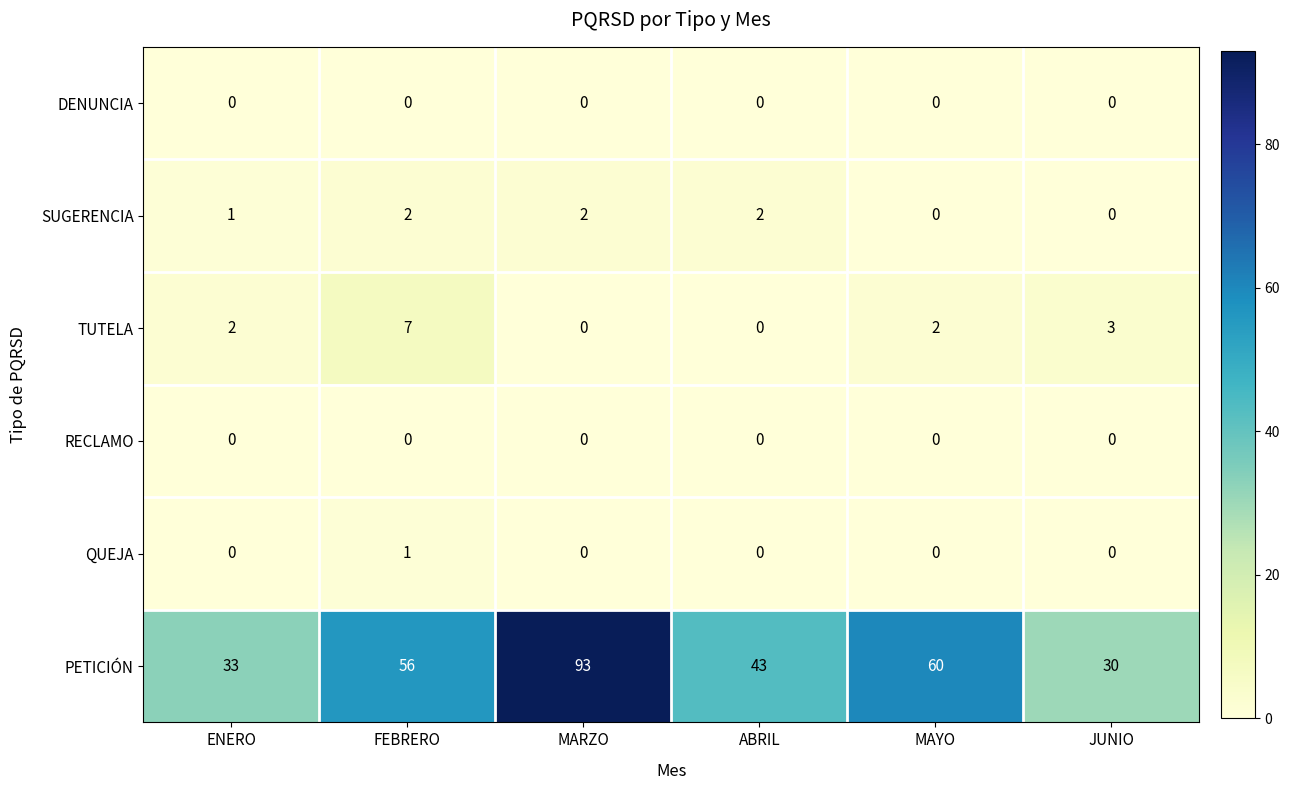

Which series has the largest total across all categories?

PETICIÓN